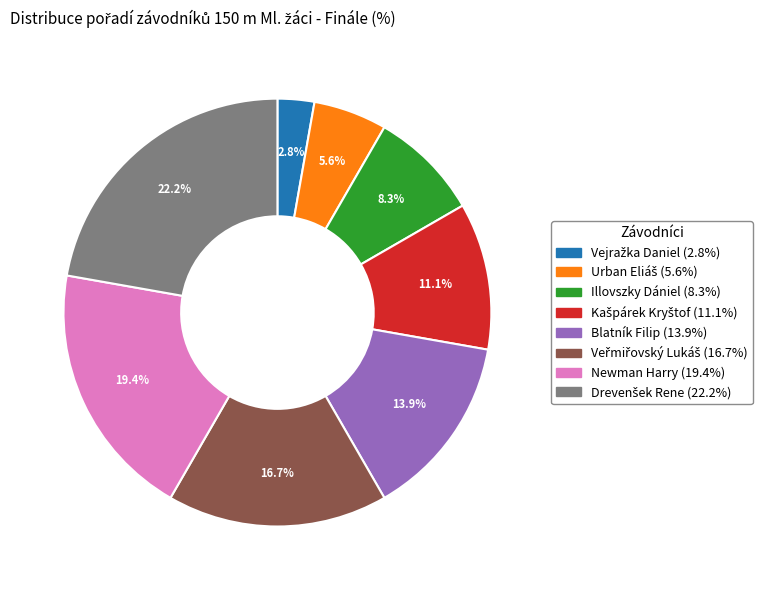

To the nearest percent, what is the average slice percentage?

12%